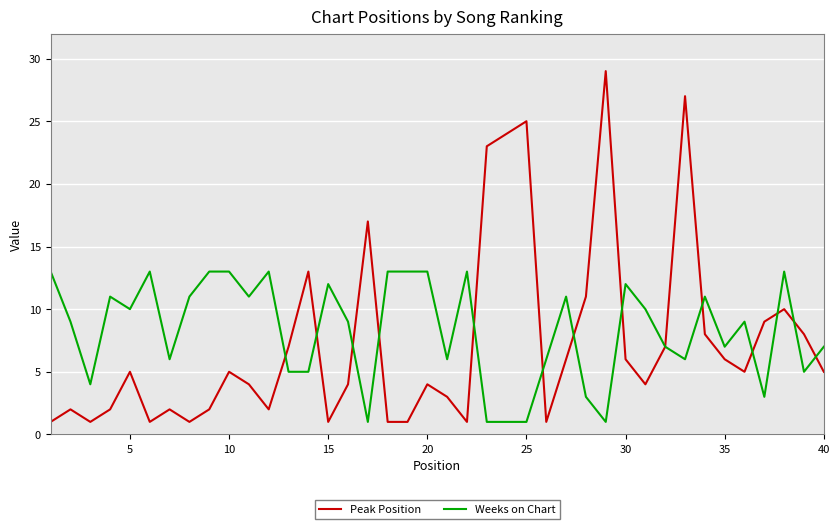

How many lines are shown in the chart?

2